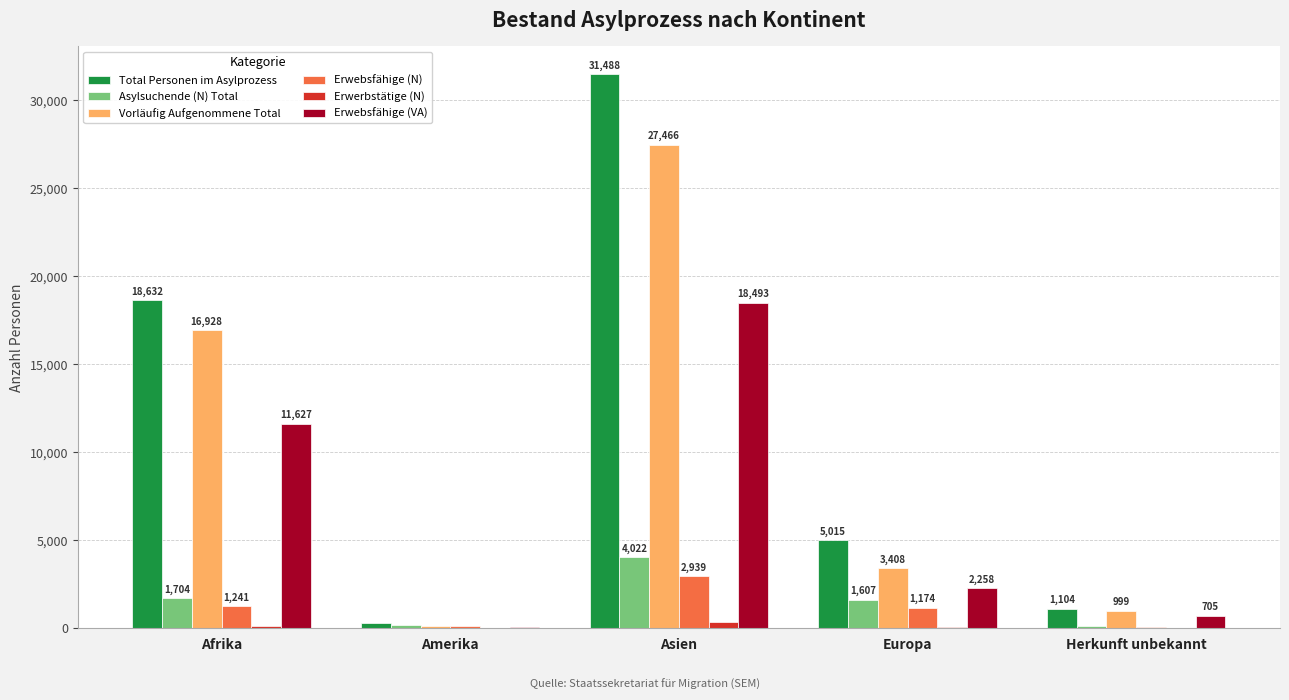

The value of Vorläufig Aufgenommene Total at Asien is 10229. True or false?

False